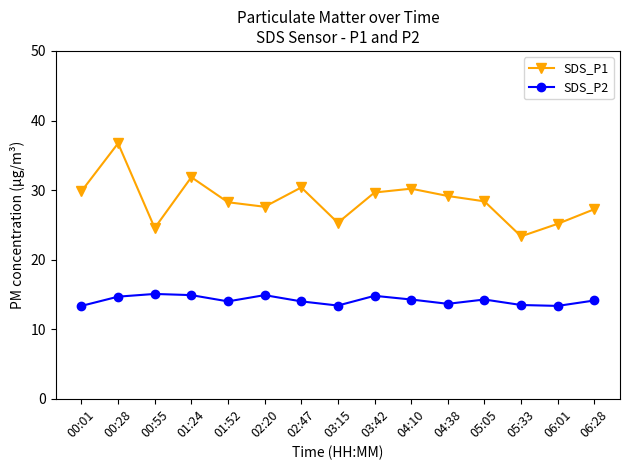

At which category does the chart reach its peak across all series?

00:28